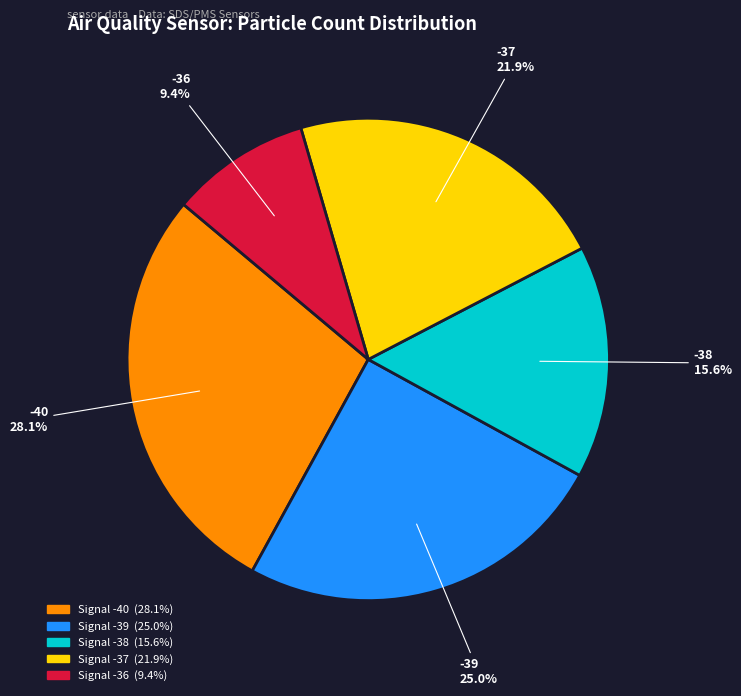

How many slices are in this pie chart?

5